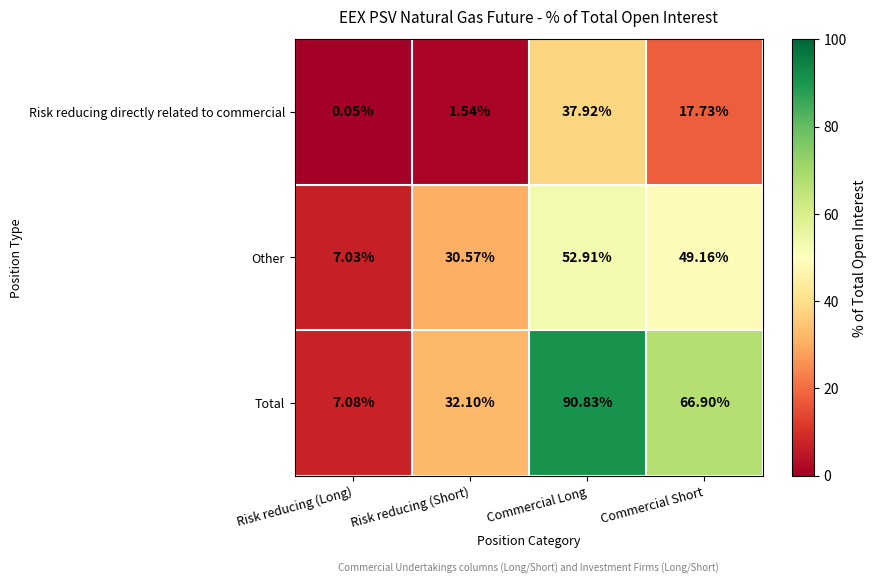

Which category has the lowest value in the Other series?

Risk reducing (Long)